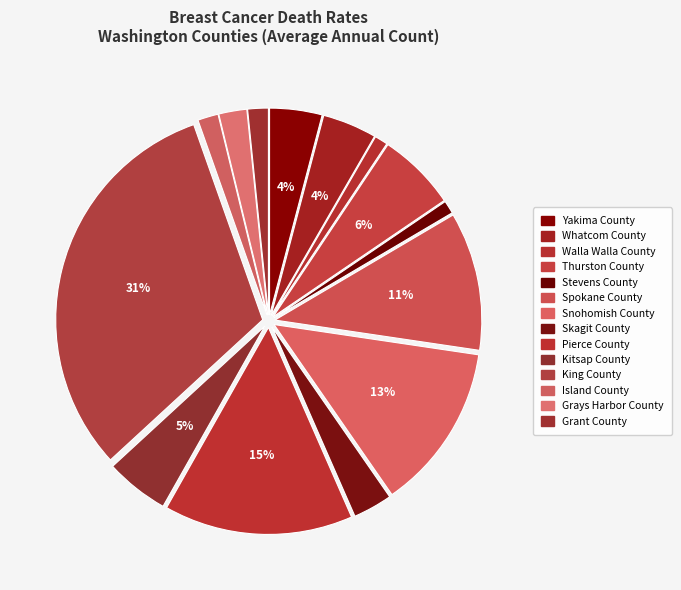

Count the number of slices in the pie.

14